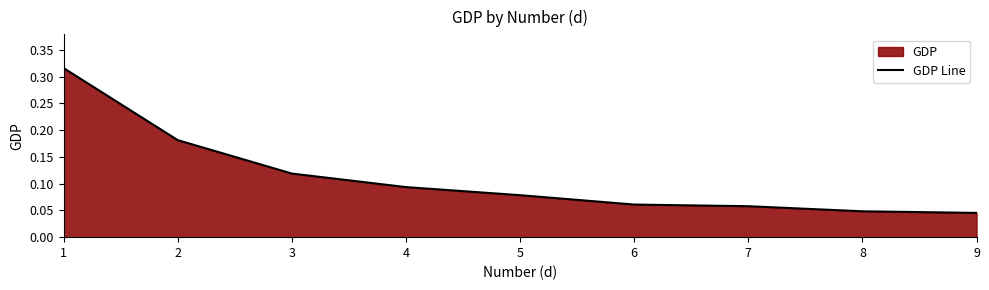

The value at 2 is 0.2. True or false?

True